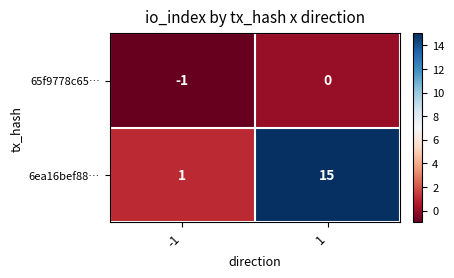

Rank the series at -1 from highest to lowest value.

6ea16bef88…, 65f9778c65…